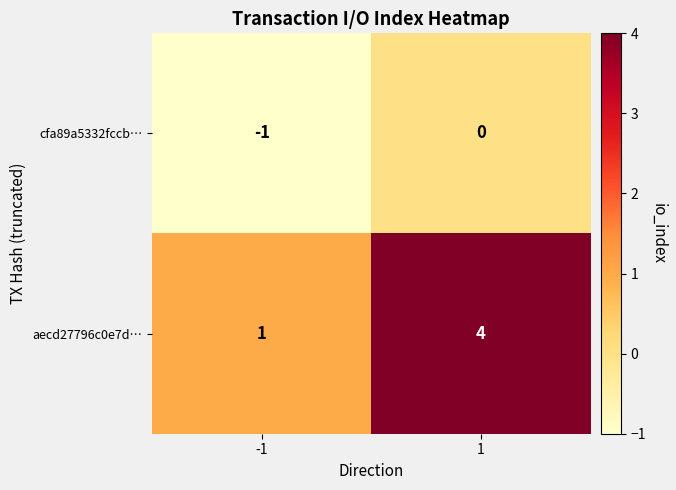

What is the difference between the aecd27796c0e7d… values at 1 and -1?

3